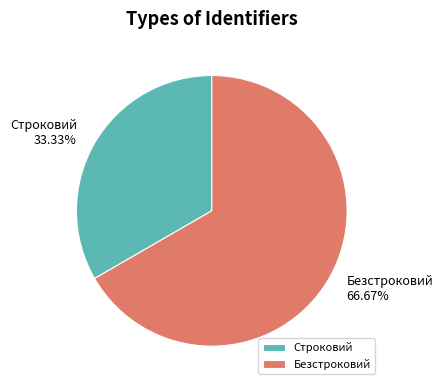

Which category accounts for the majority?

Безстроковий